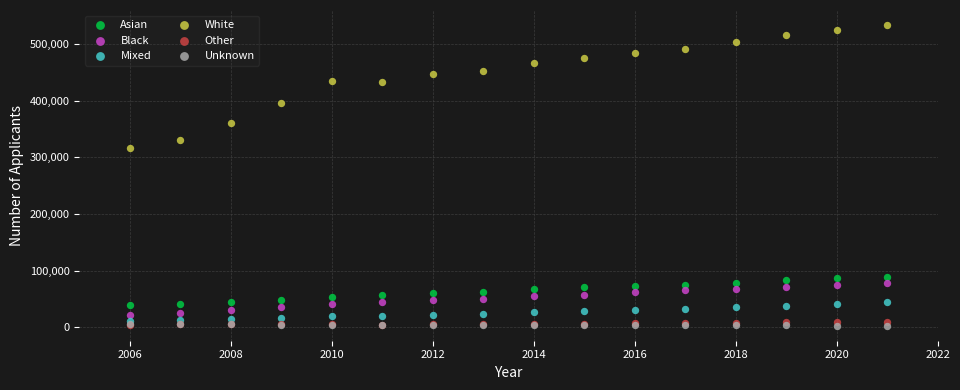

Across all series, what Y value is closest to 268325?

316465